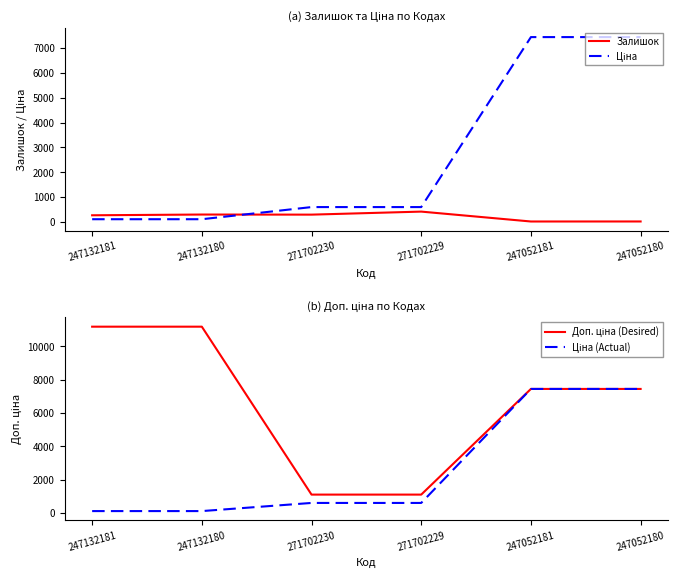

What is the value of the Ціна point at the 4th from the left?

599.9